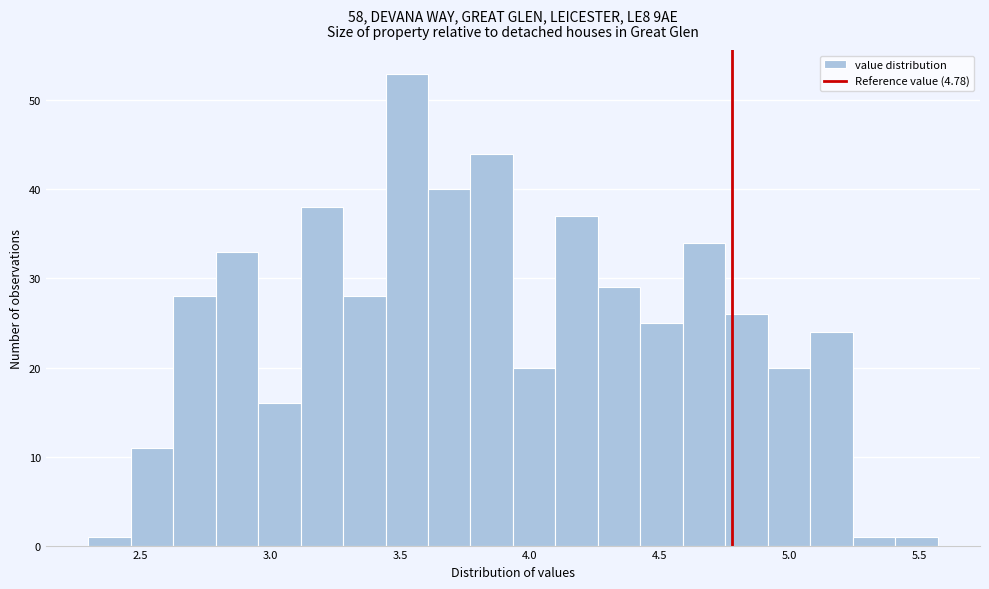

Read against the x-axis, roughly where is the centre of the tallest bar?

3.55